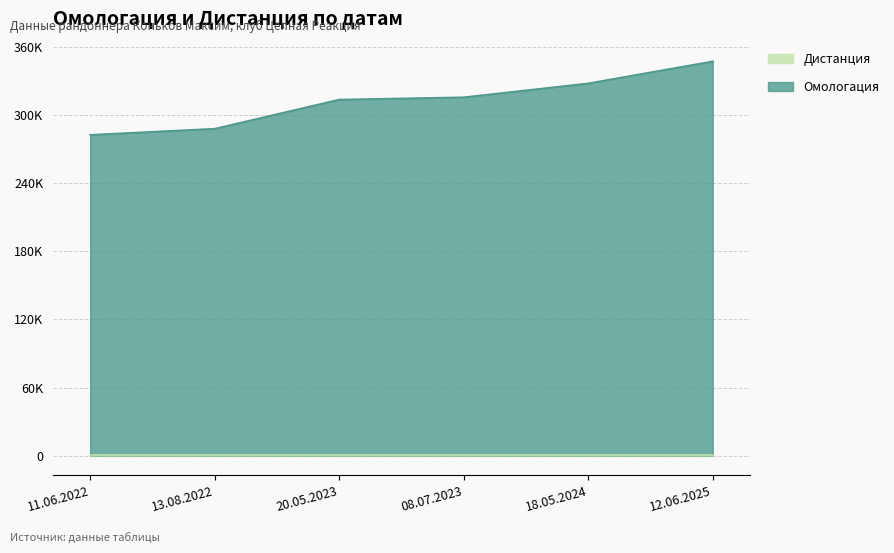

What is the label of the 6th point from the left?

12.06.2025